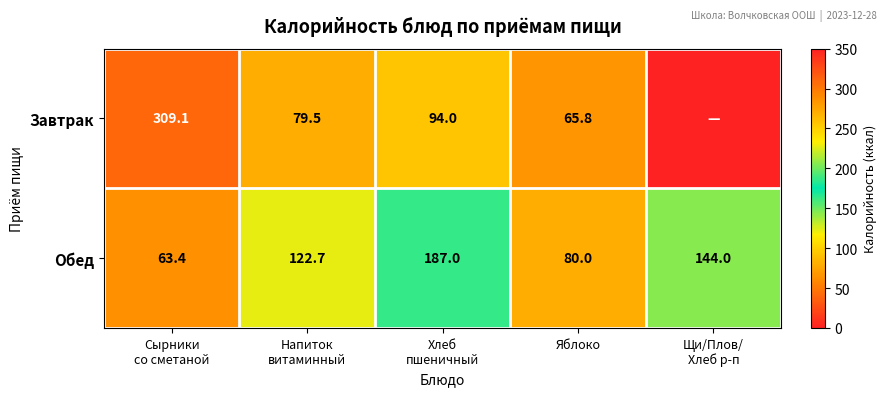

What is the average value of the Обед series?

119.4